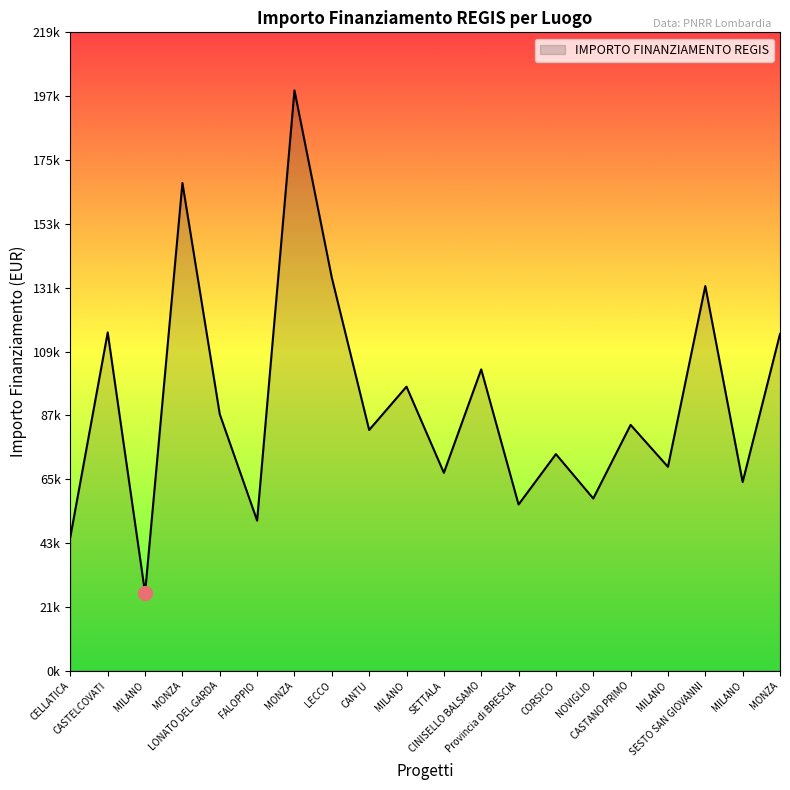

Does the chart have visible grid lines?

No